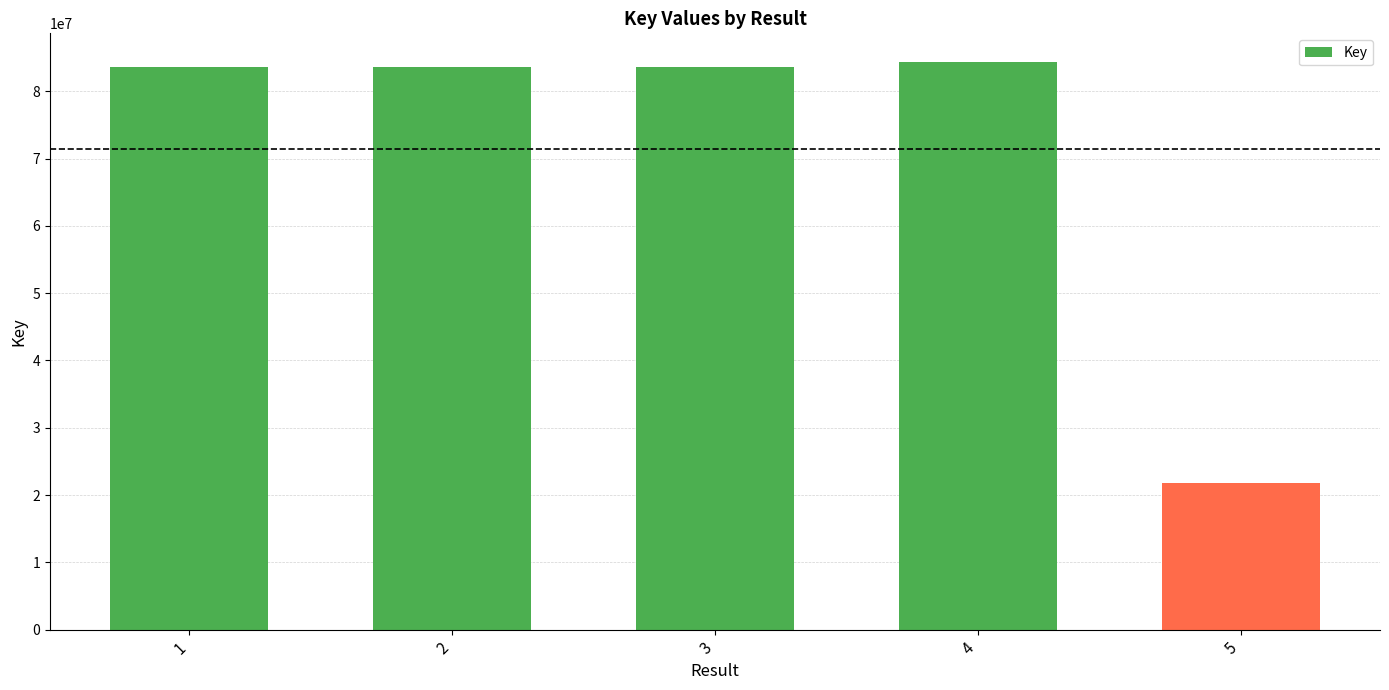

Which has a higher value, 5 or 1?

1